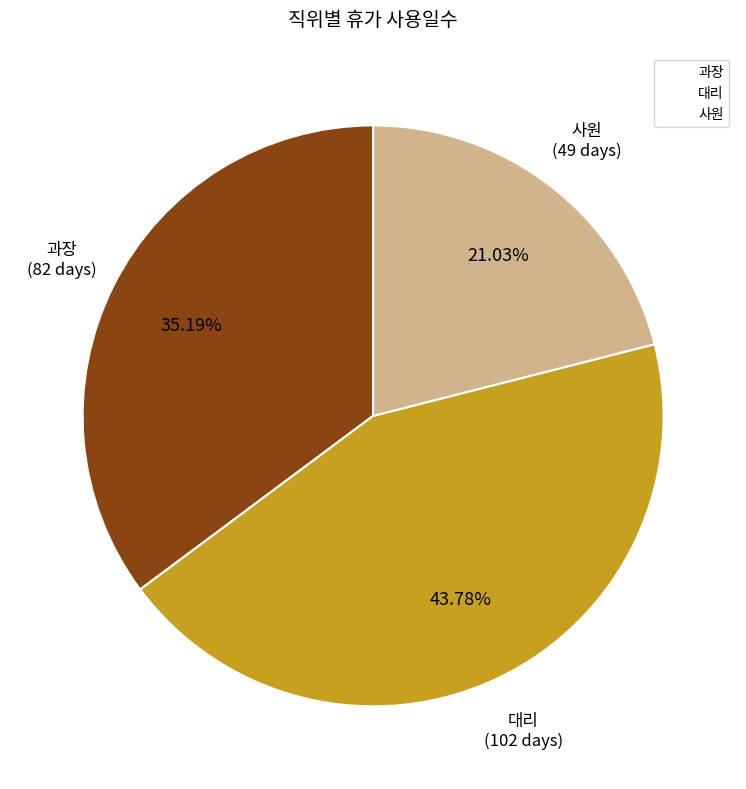

Does any single category account for the majority?

No